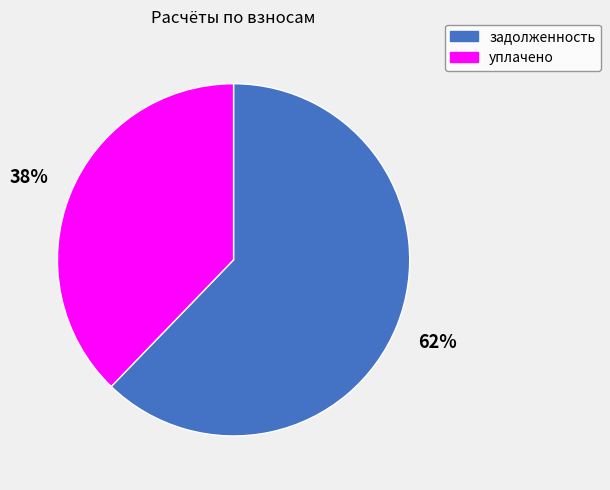

Which category has the smallest portion of the pie?

уплачено